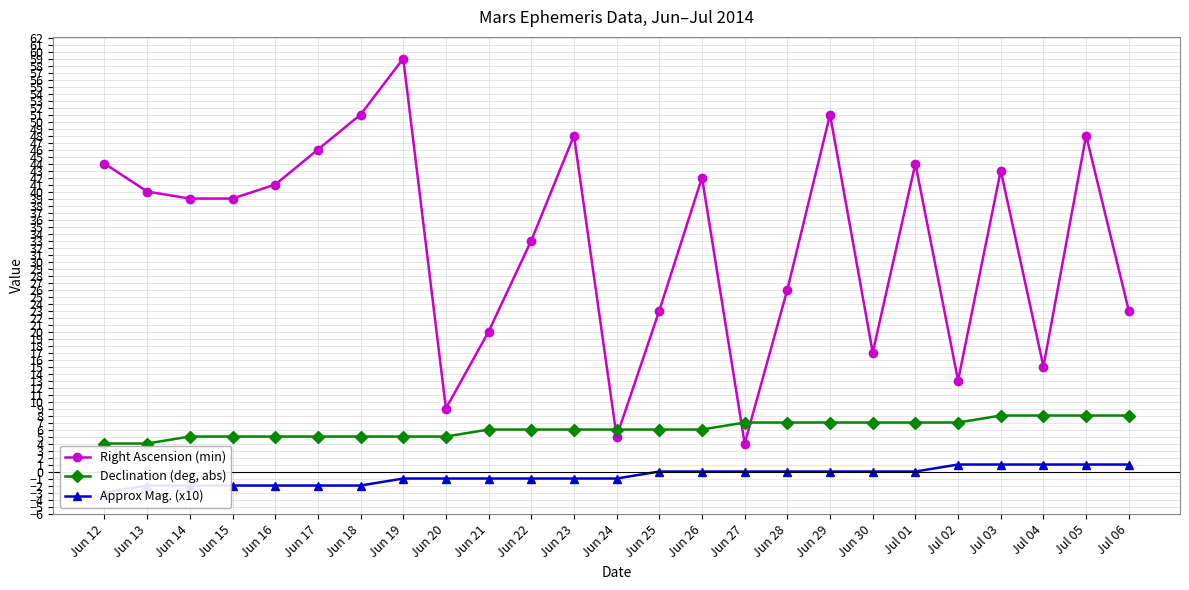

At which category does the chart reach its peak across all series?

Jun 19